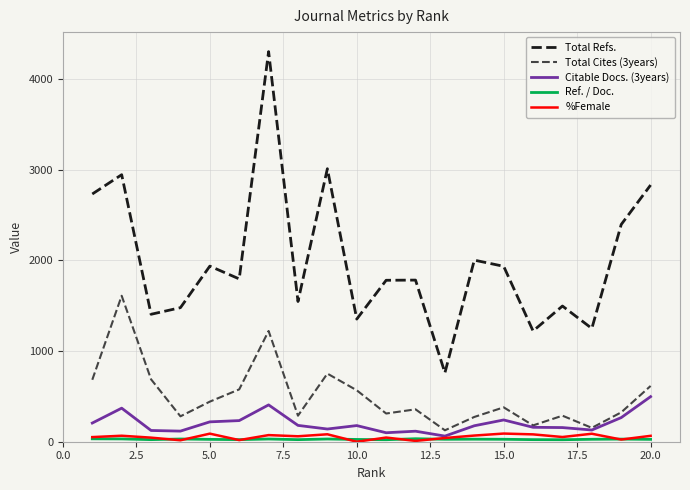

How many lines are shown in the chart?

5